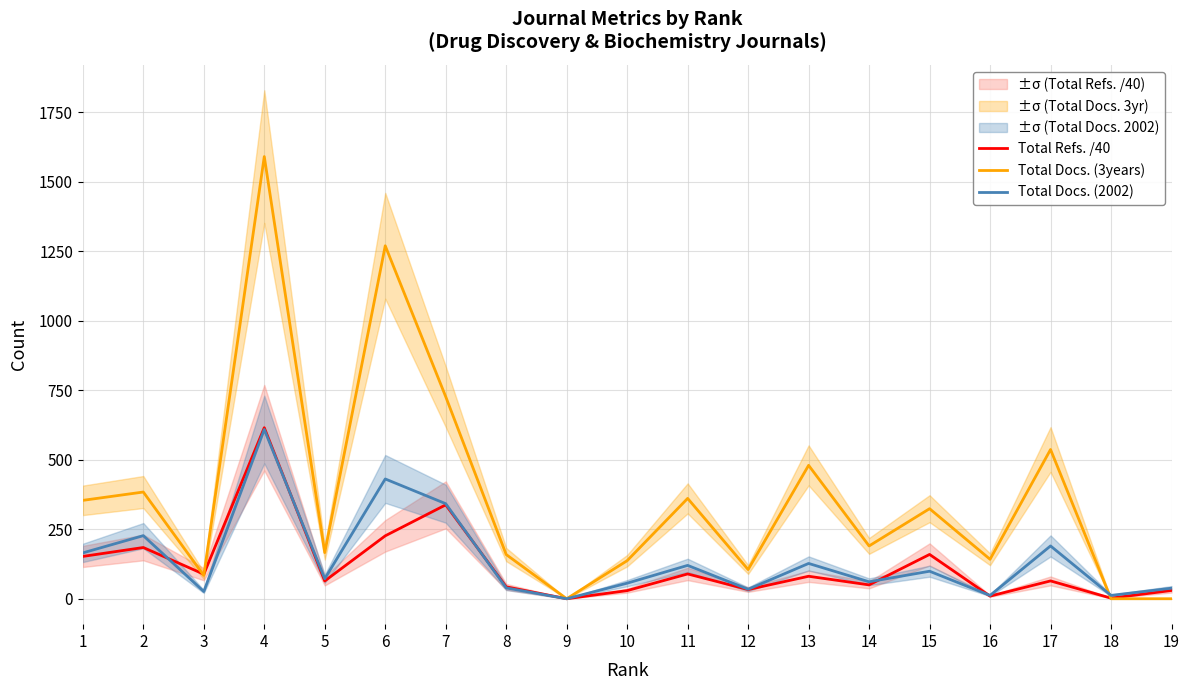

At 15, list the series in order from largest to smallest.

Total Docs. (3years), Total Refs. /40, Total Docs. (2002)